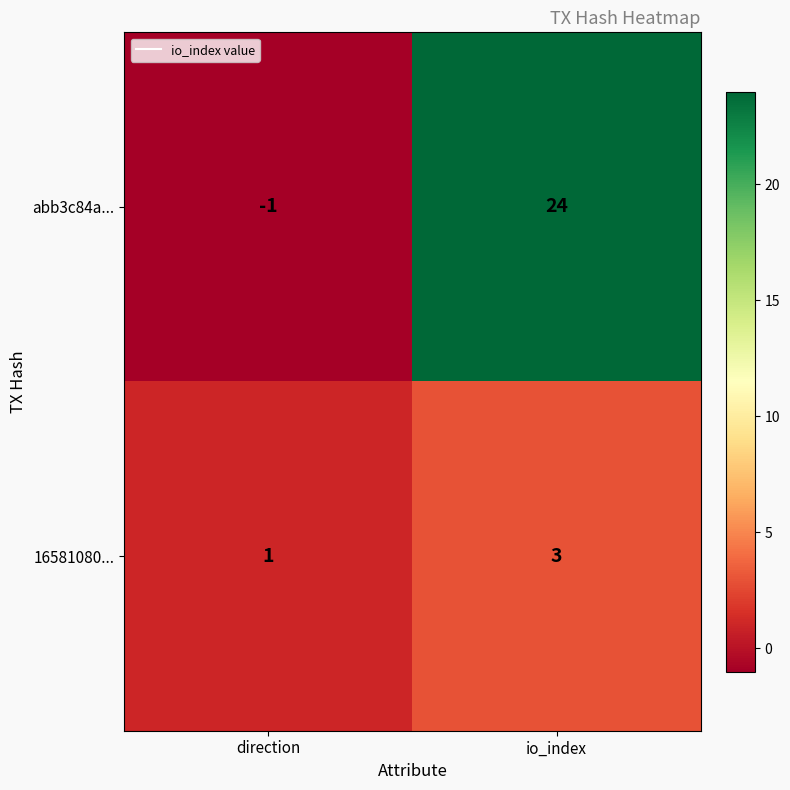

Read the abb3c84a... value at io_index, to the nearest 10.

20